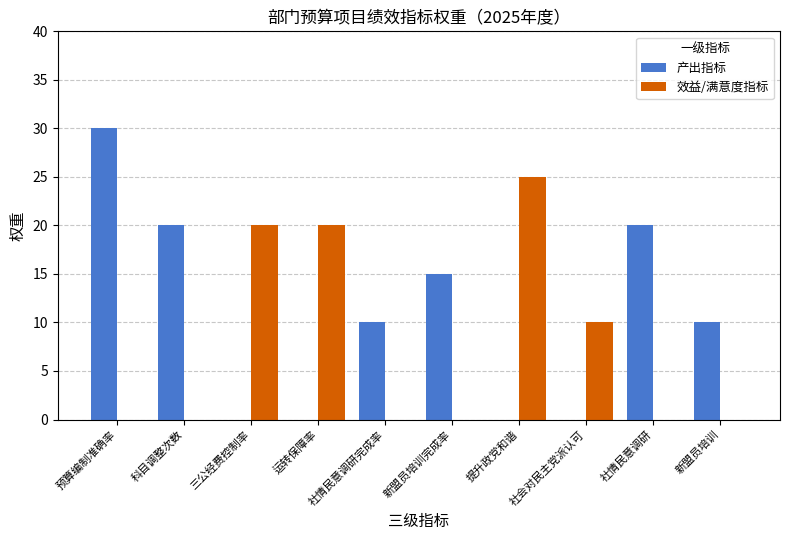

Is it true that 产出指标 equals 10 at 社情民意调研完成率?

True